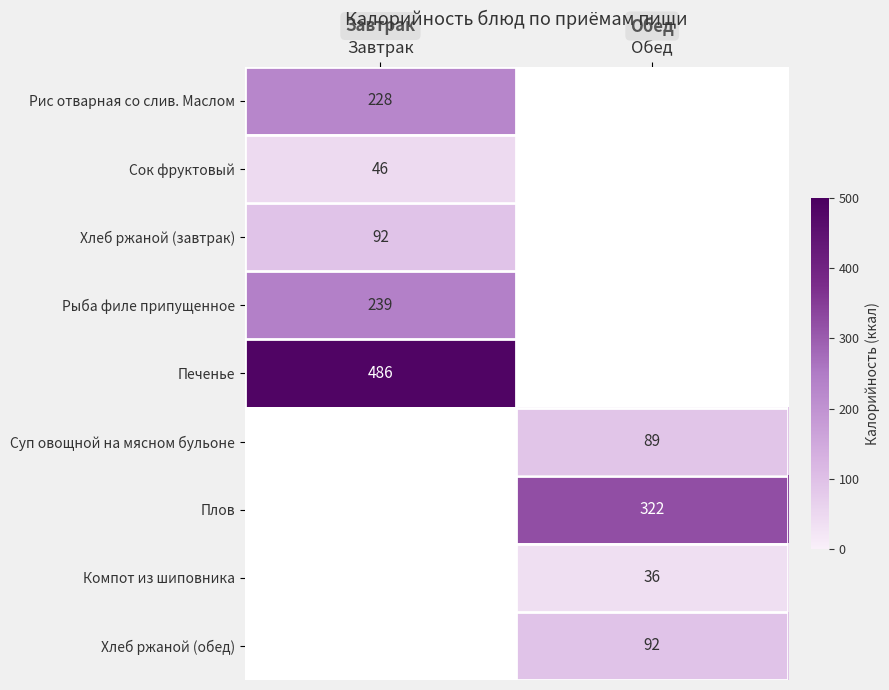

The Рыба филе припущенное series shows 239 at Завтрак. True or false?

True